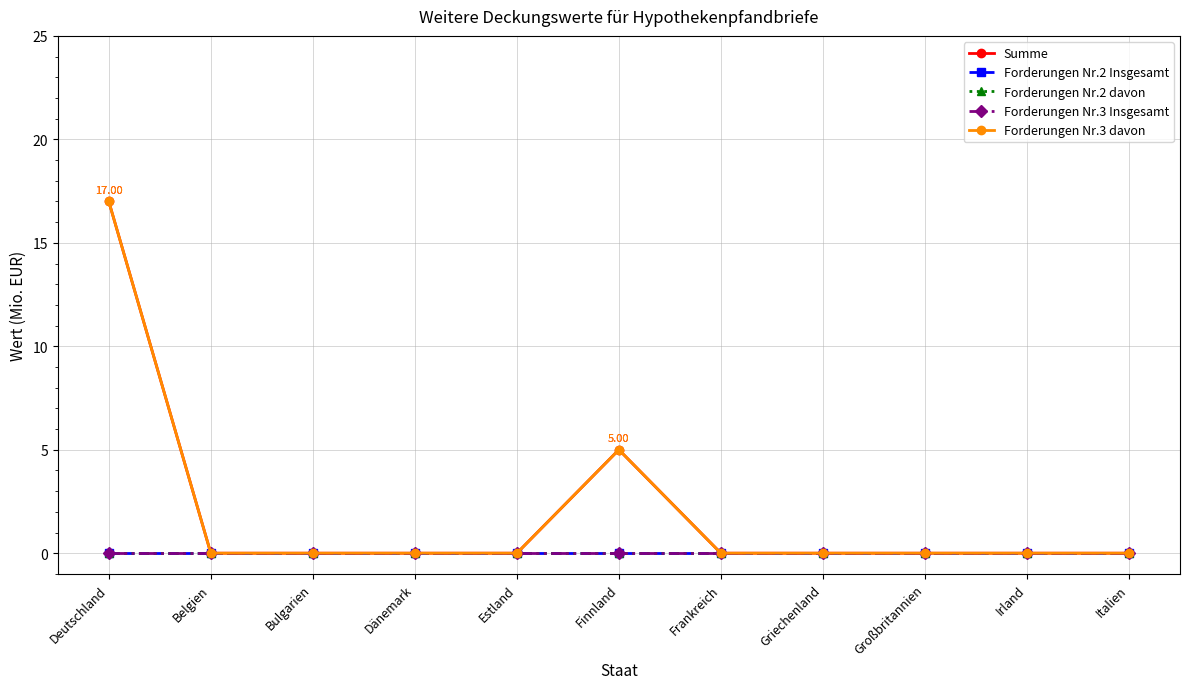

At which label does Forderungen Nr.3 Insgesamt reach its minimum?

Deutschland